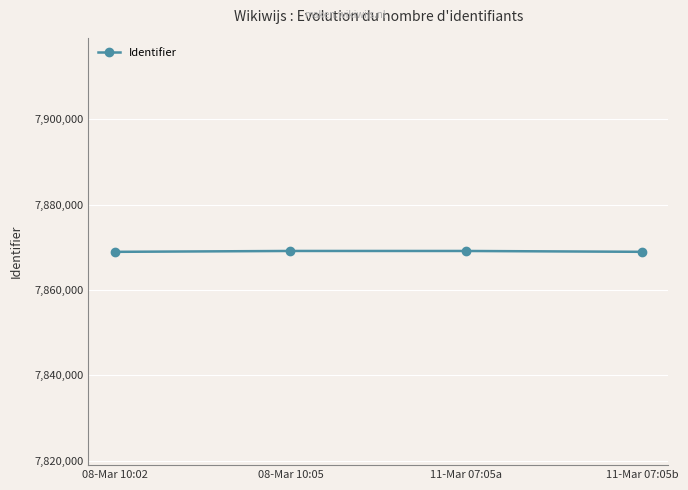

What is the label of the 4th point from the left?

11-Mar 07:05b